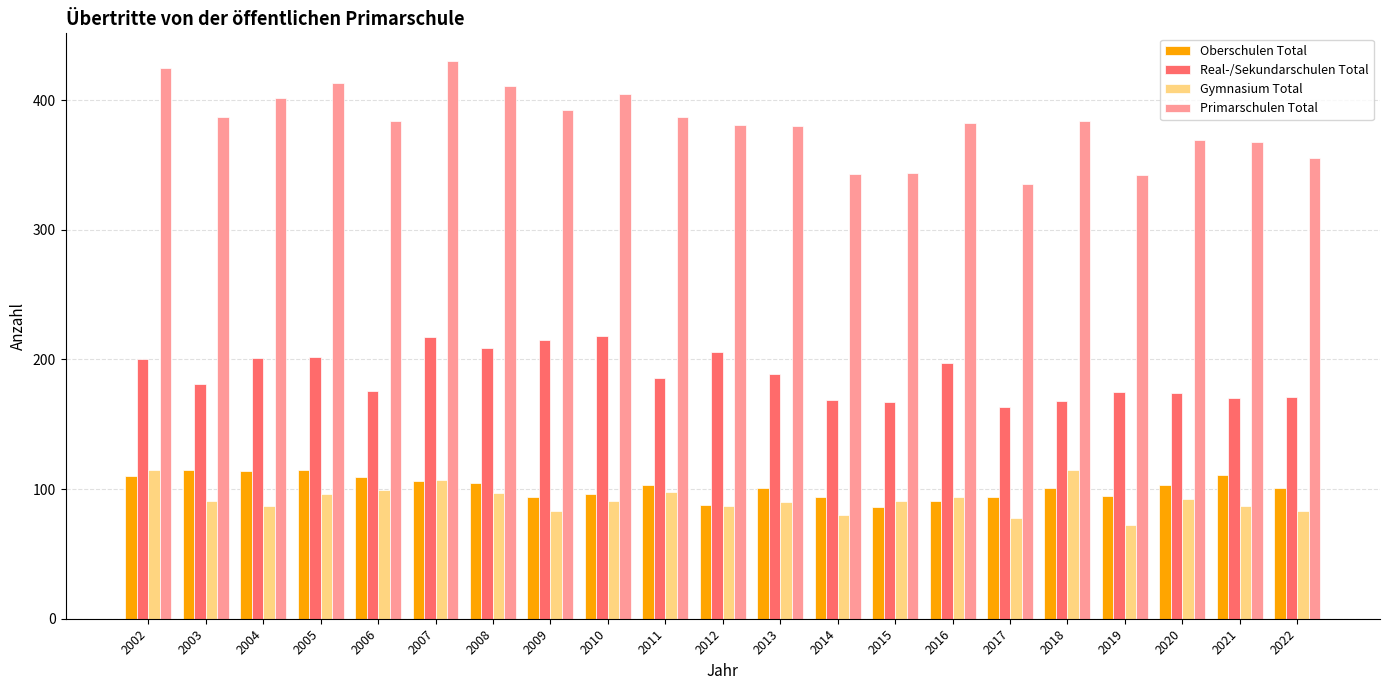

Which series has the widest spread of values?

Primarschulen Total